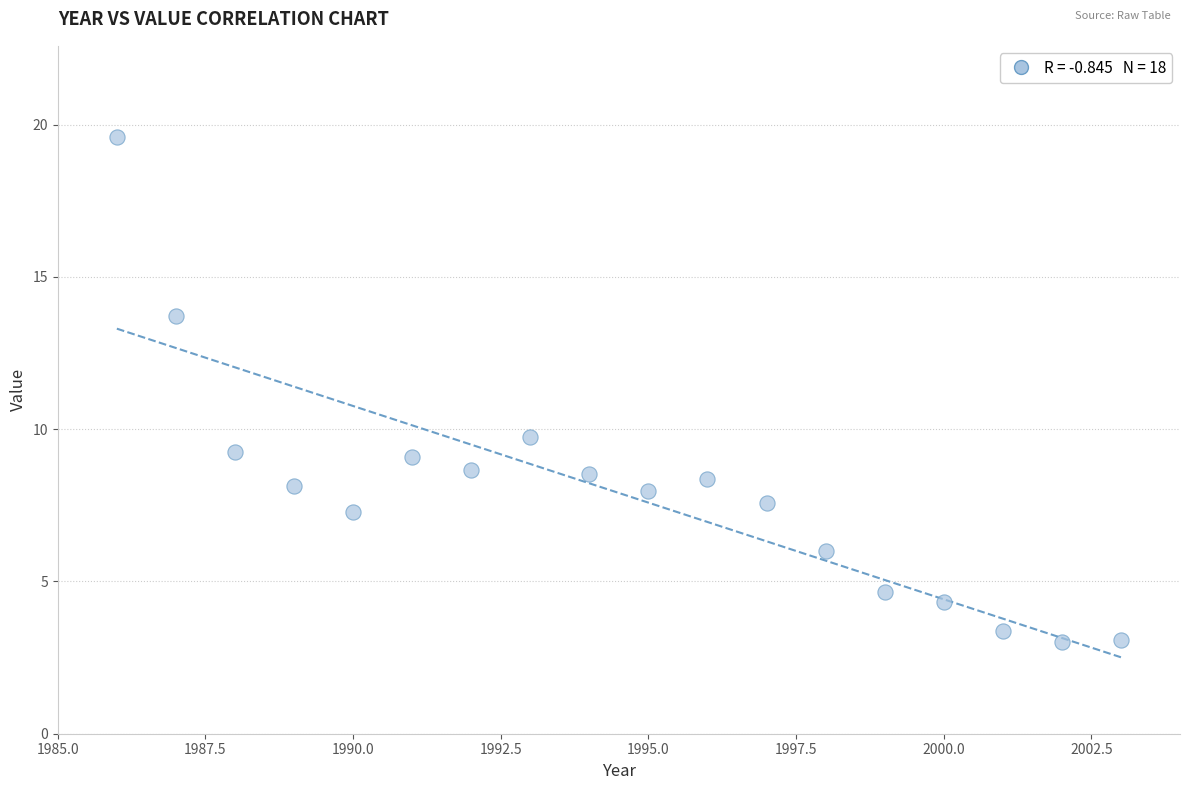

What Y value in the scatter plot is closest to 11?

9.7